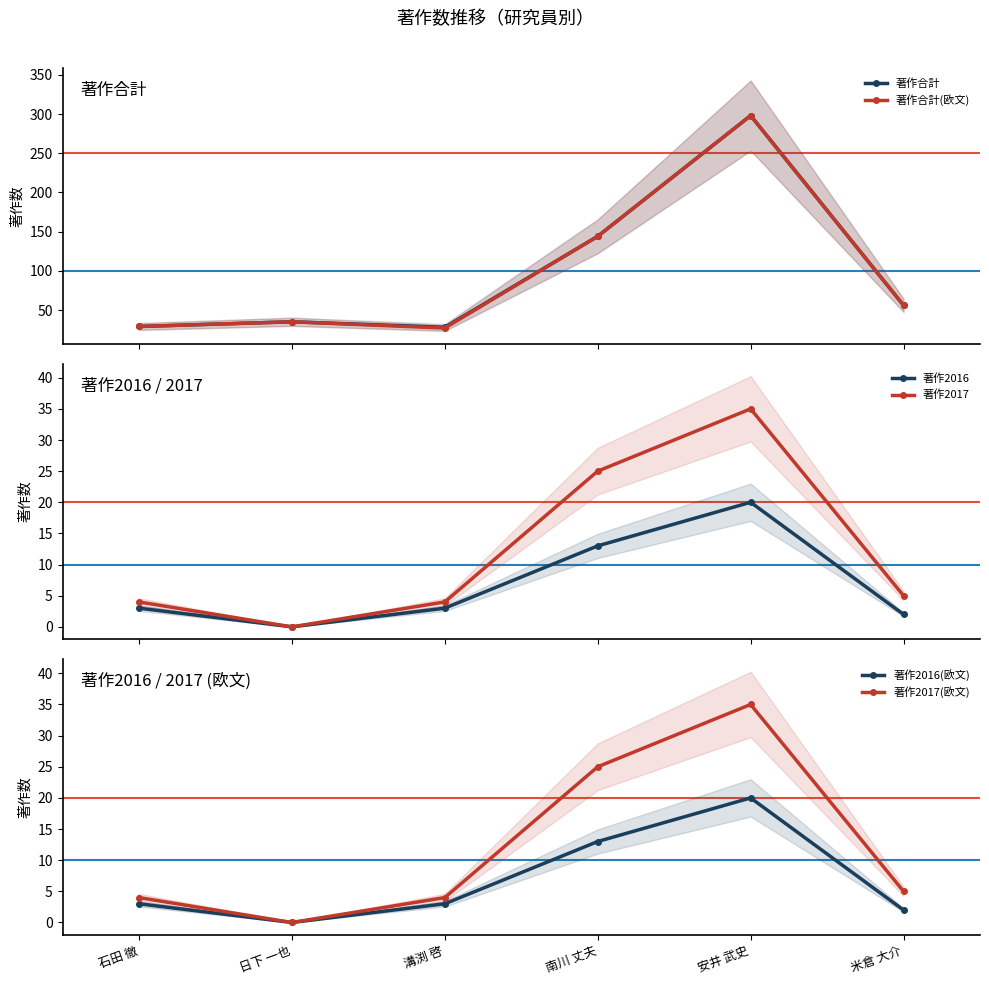

What is the sum of all 著作2016 values?

41